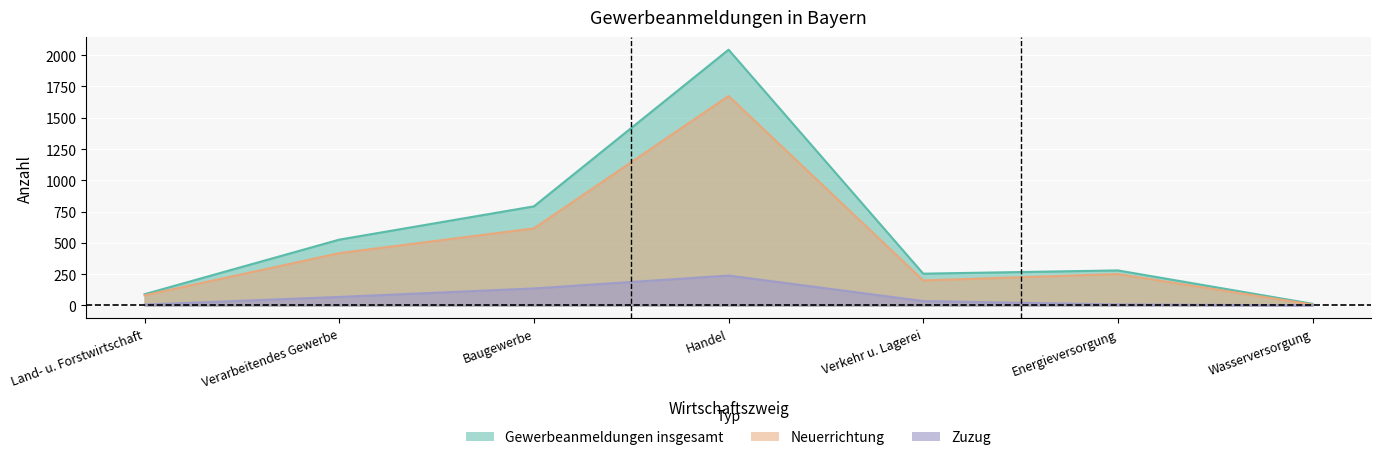

Reading left to right, extract all data points from this chart.

Gewerbeanmeldungen insgesamt: 90	526	792	2044	254	280	13
Neuerrichtung: 81	418	616	1674	200	251	7
Zuzug: 7	68	136	239	35	8	1